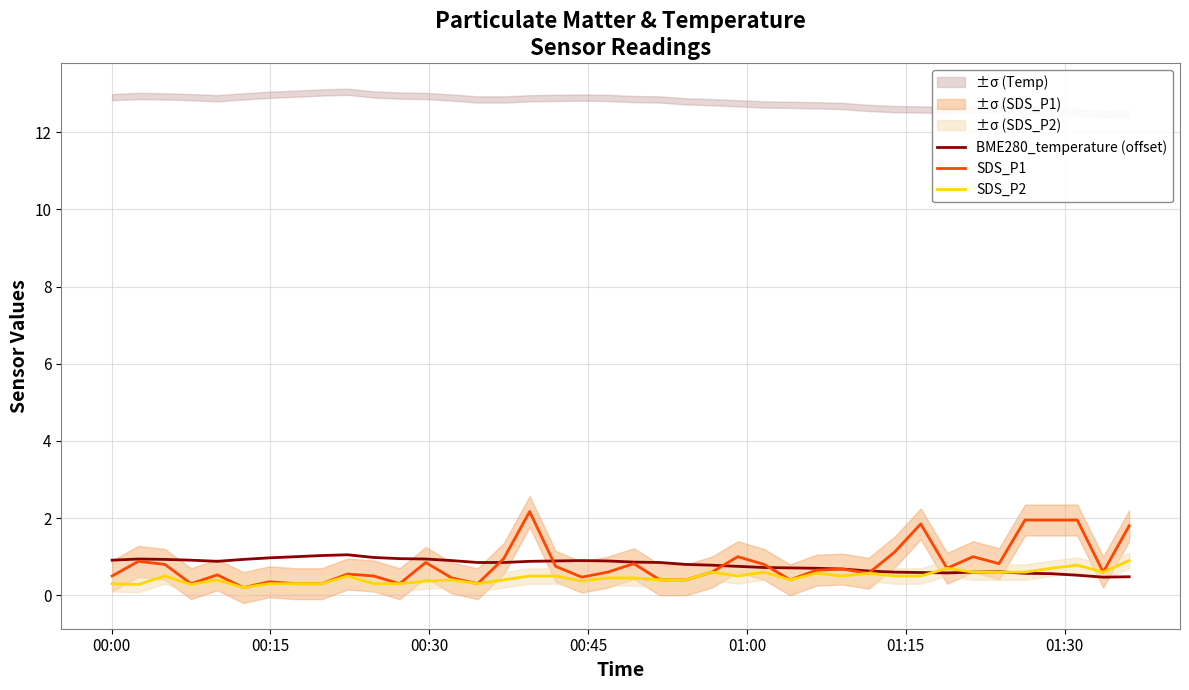

What is the lowest value of the BME280_temperature (offset) series?

0.5